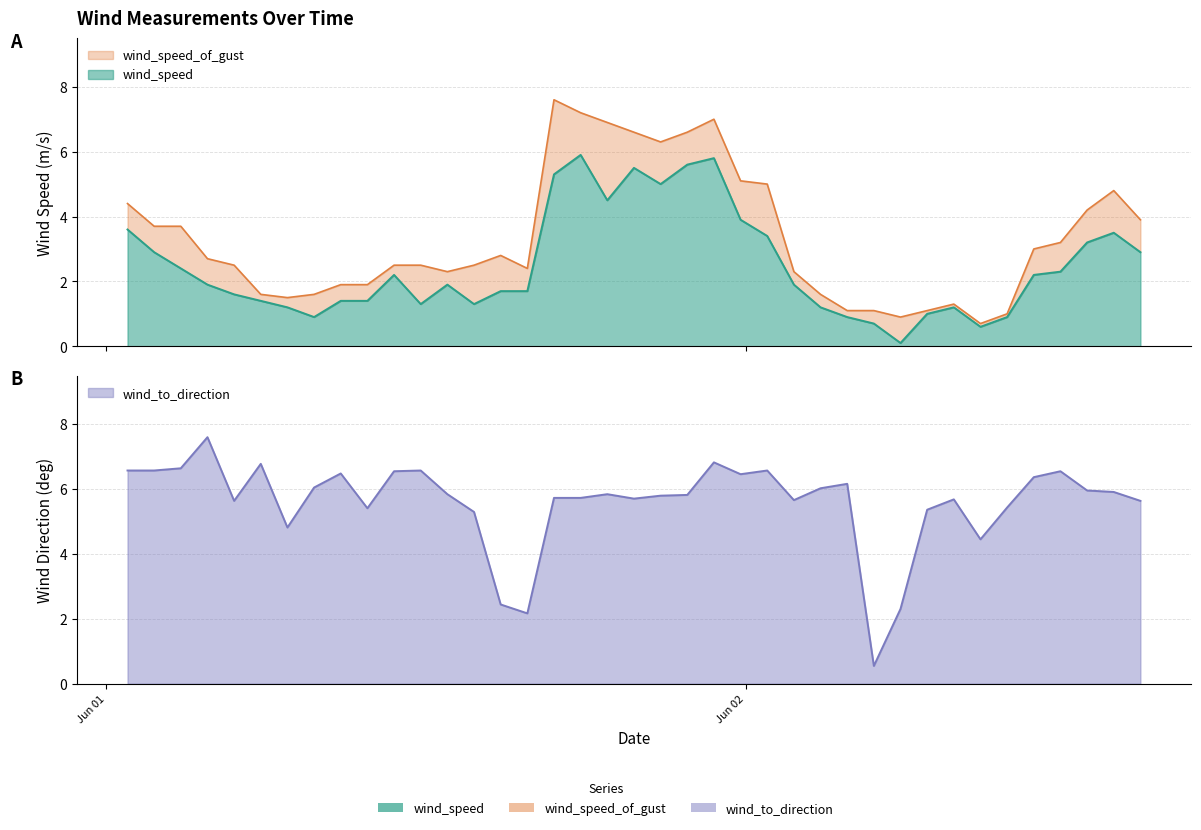

How many times do wind_to_direction and wind_speed_of_gust cross each other?

4